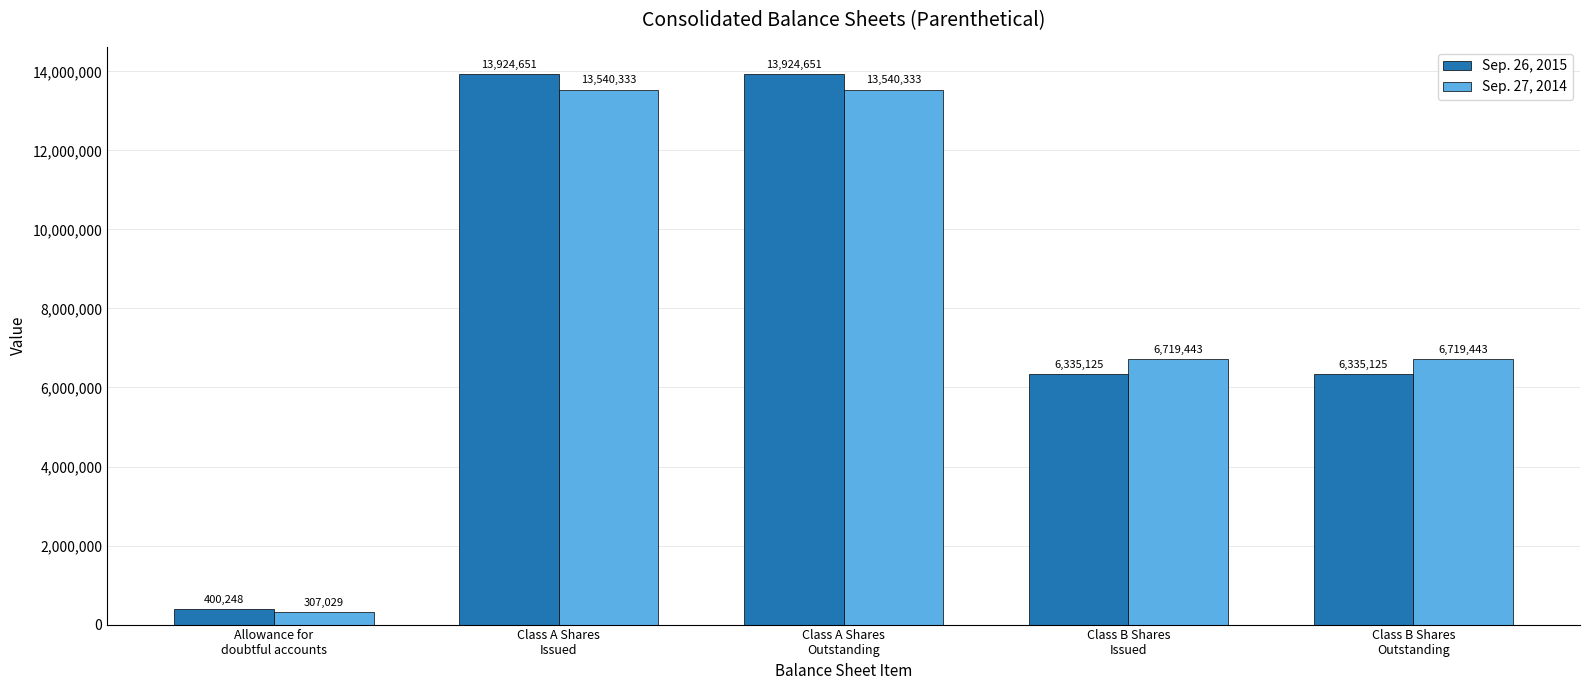

Which series has the widest spread of values?

Sep. 26, 2015